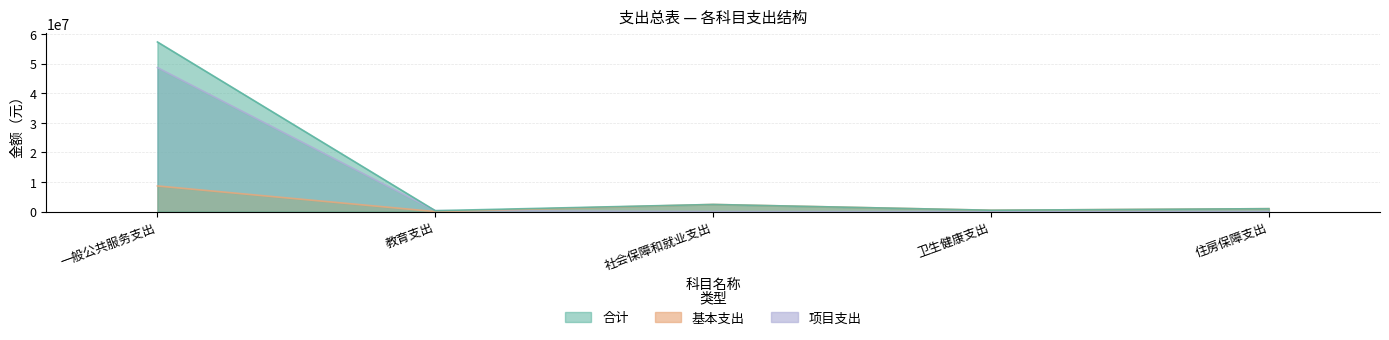

What is the value of the 基本支出 point at the 5th from the left?

979801.0